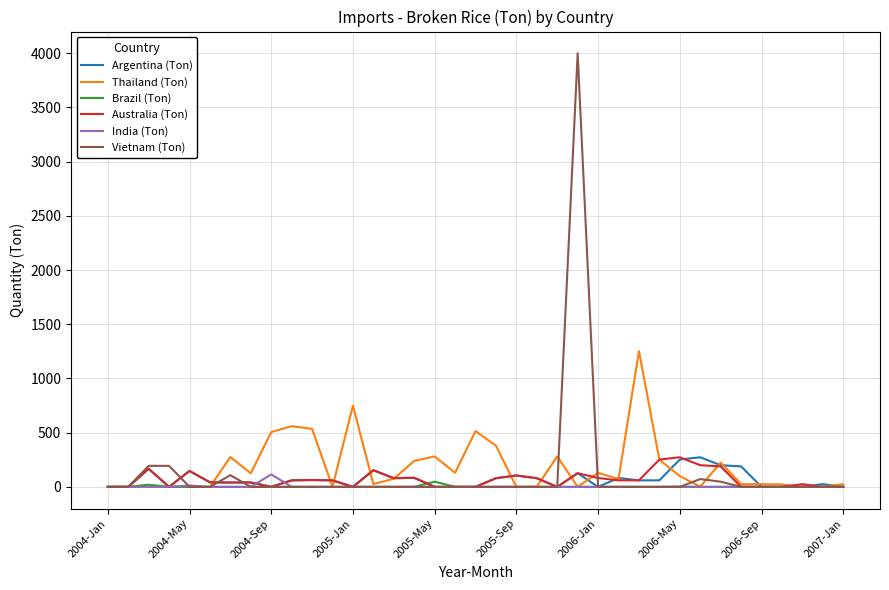

What is the greatest value displayed?

4000